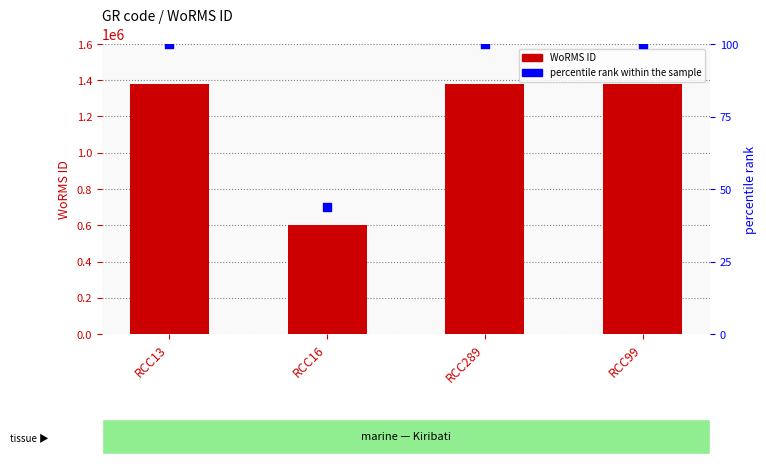

Is the value of WoRMS ID at RCC16 greater than the value of percentile rank within the sample at RCC99?

Yes